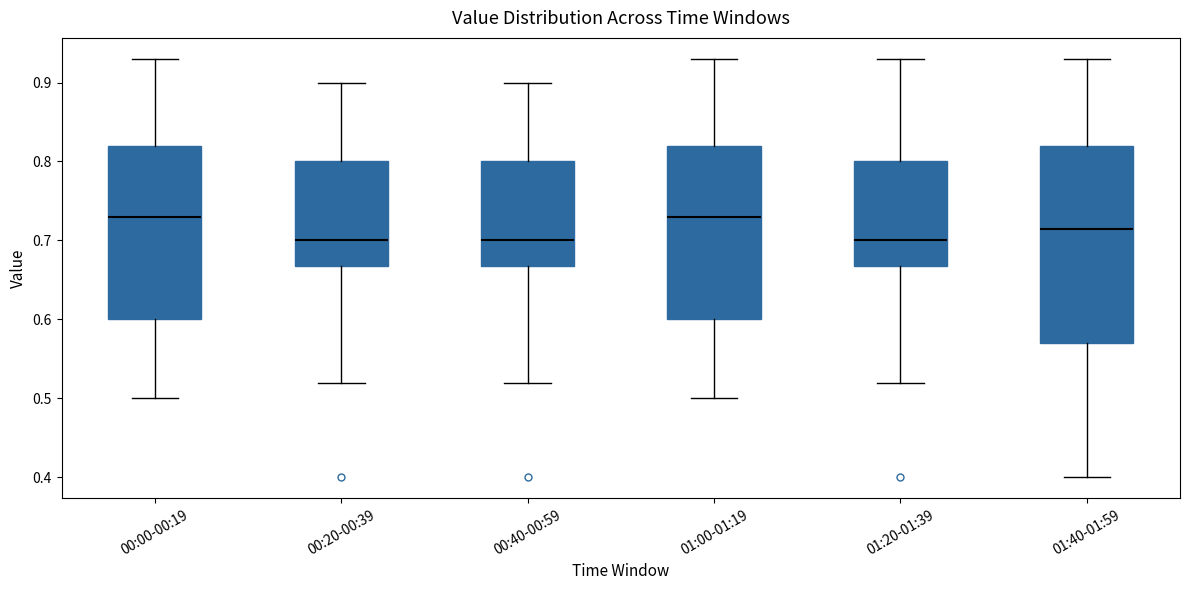

Which box is the tallest, from its lower edge to its upper edge?

01:40-01:59